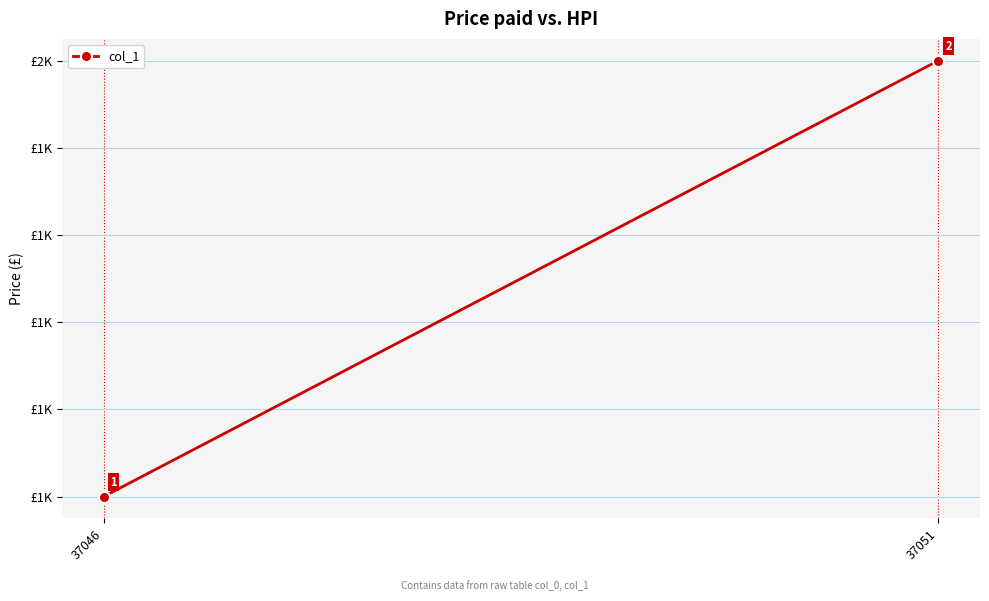

What is the value of the 1st point from the left?

1000